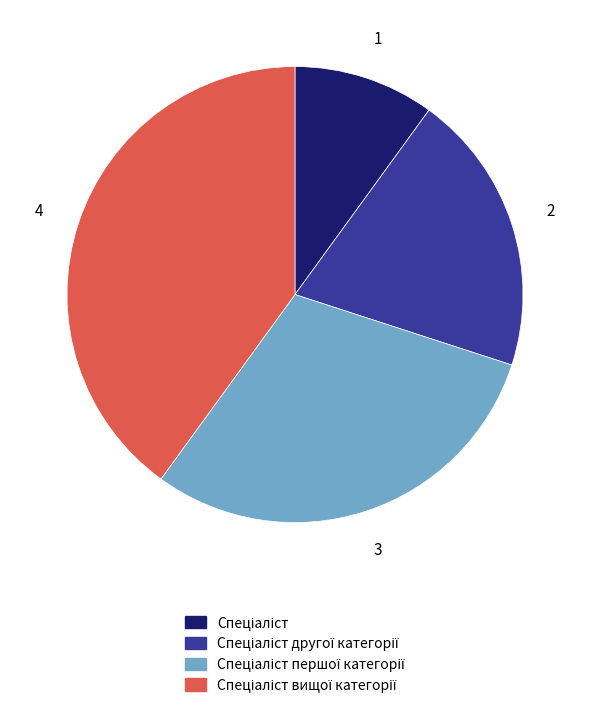

Is there a majority slice in this chart?

No